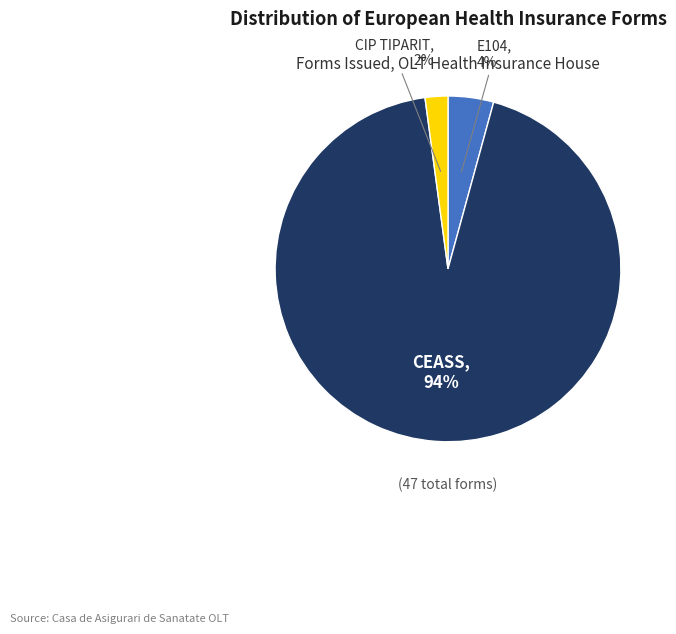

Between E104 and CIP TIPARIT, which is larger?

E104